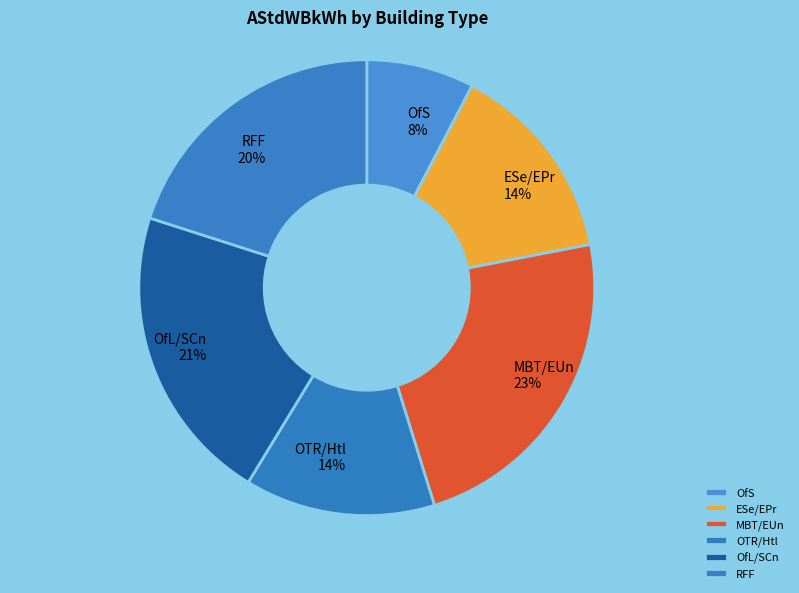

Is it true that MBT/EUn is 29% of the pie?

False